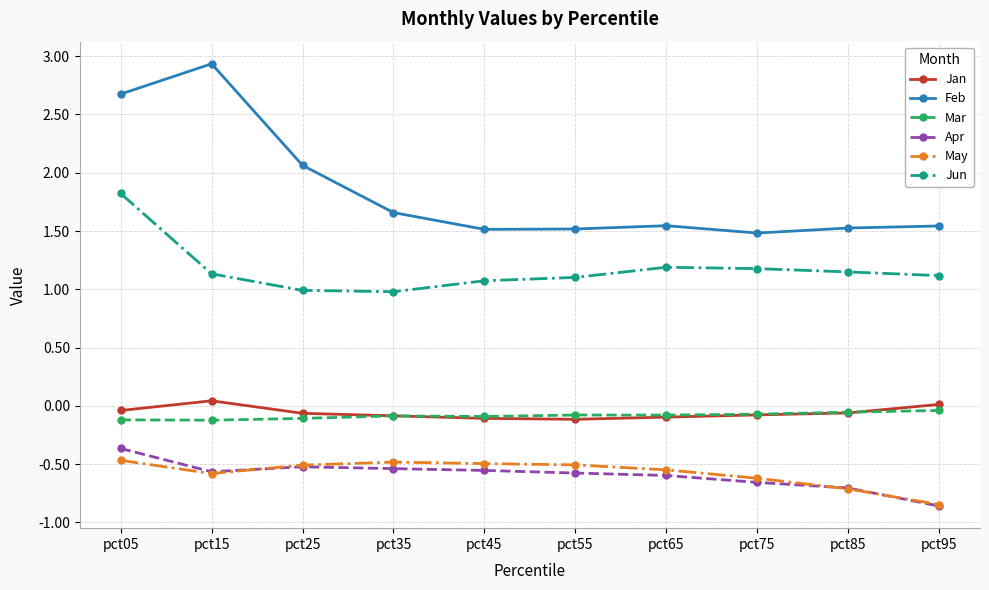

Which series has the widest spread of values?

Feb